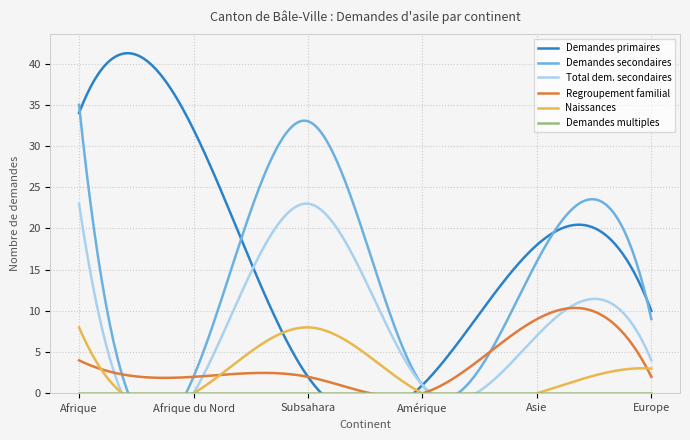

Where is the first local minimum for Demandes primaires?

Amérique